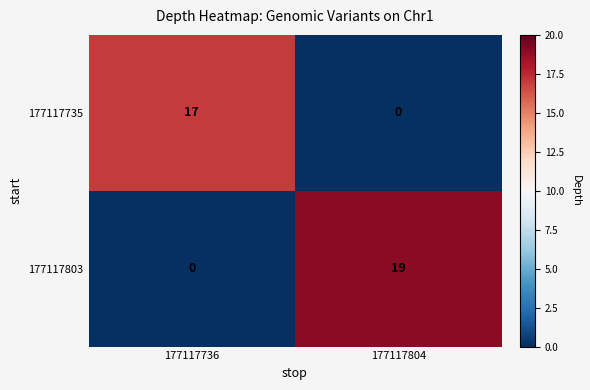

What is the spread (max minus min) of values at 177117736?

17